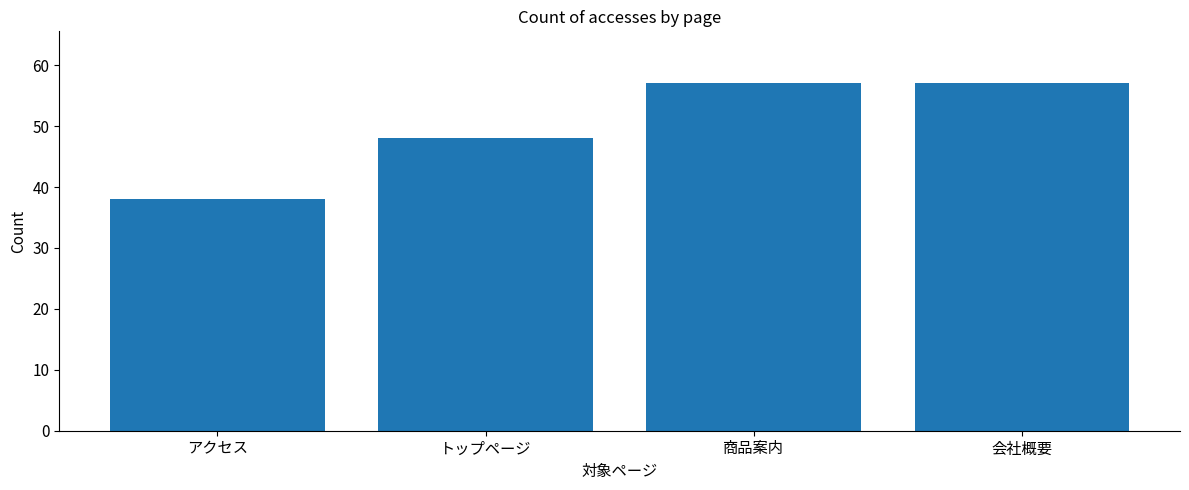

How many bars are there in total?

4